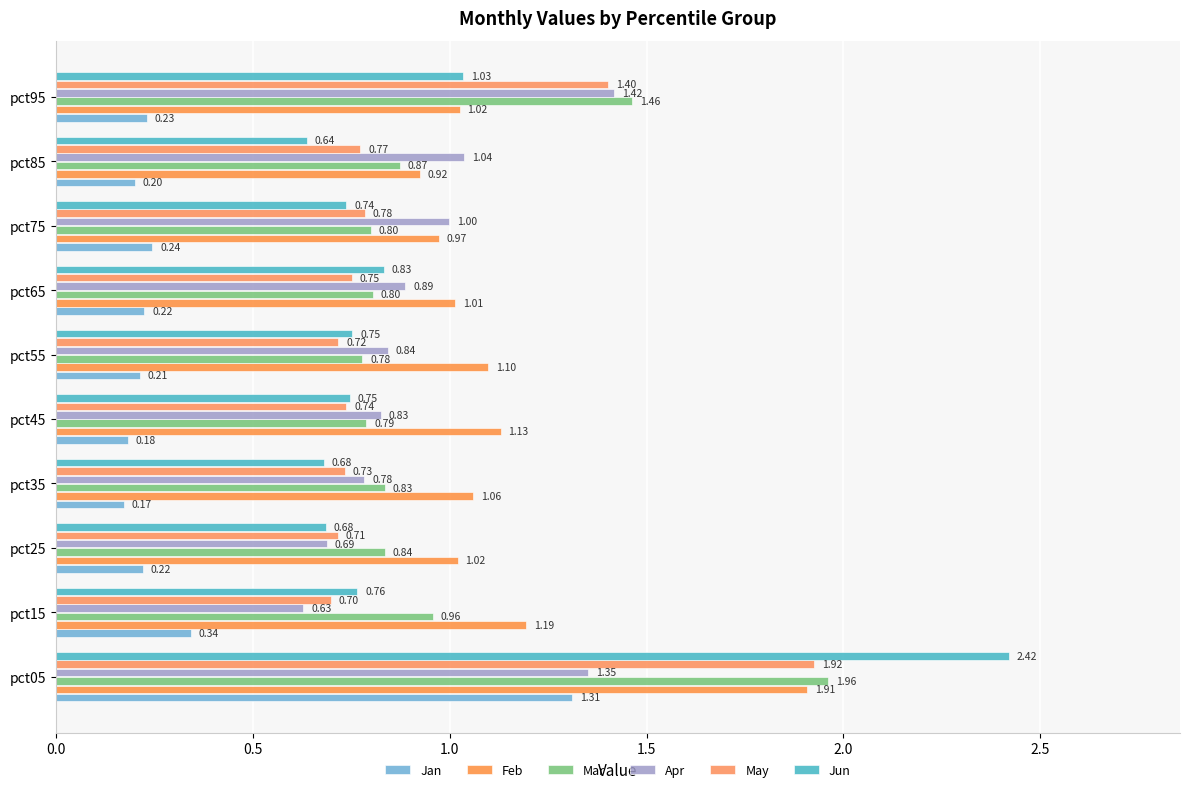

How many categories are shown in the chart?

10